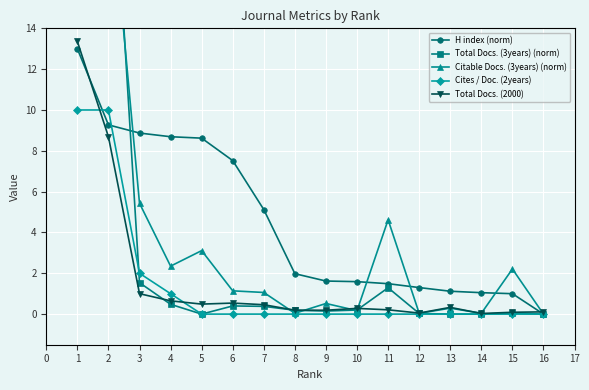

Reading left to right, transcribe all the data shown in this chart.

H index (norm): 13.0	9.3	8.9	8.7	8.6	7.5	5.1	2.0	1.6	1.6	1.5	1.3	1.1	1.1	1.0	0.0
Total Docs. (3years) (norm): 22.9	26.4	1.5	0.5	0.0	0.4	0.4	0.2	0.1	0.2	1.3	0.0	0.0	0.0	0.1	0.0
Citable Docs. (3years) (norm): 21.6	22.0	5.4	2.4	3.1	1.1	1.1	0.0	0.5	0.2	4.6	0.0	0.3	0.0	2.2	0.0
Cites / Doc. (2years): 10.0	10.0	2.0	1.0	0.0	0.0	0.0	0.0	0.0	0.0	0.0	0.0	0.0	0.0	0.0	0.0
Total Docs. (2000): 13.4	8.7	1.0	0.7	0.5	0.5	0.5	0.2	0.2	0.3	0.2	0.1	0.3	0.0	0.1	0.1